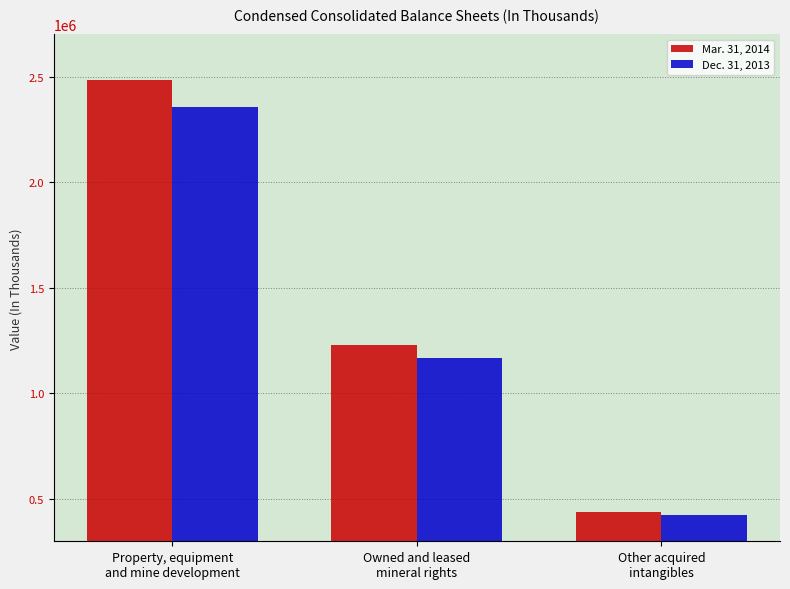

Reading left to right, transcribe all the data shown in this chart.

Mar. 31, 2014: 2484302	1227124	438025
Dec. 31, 2013: 2355425	1167912	422737